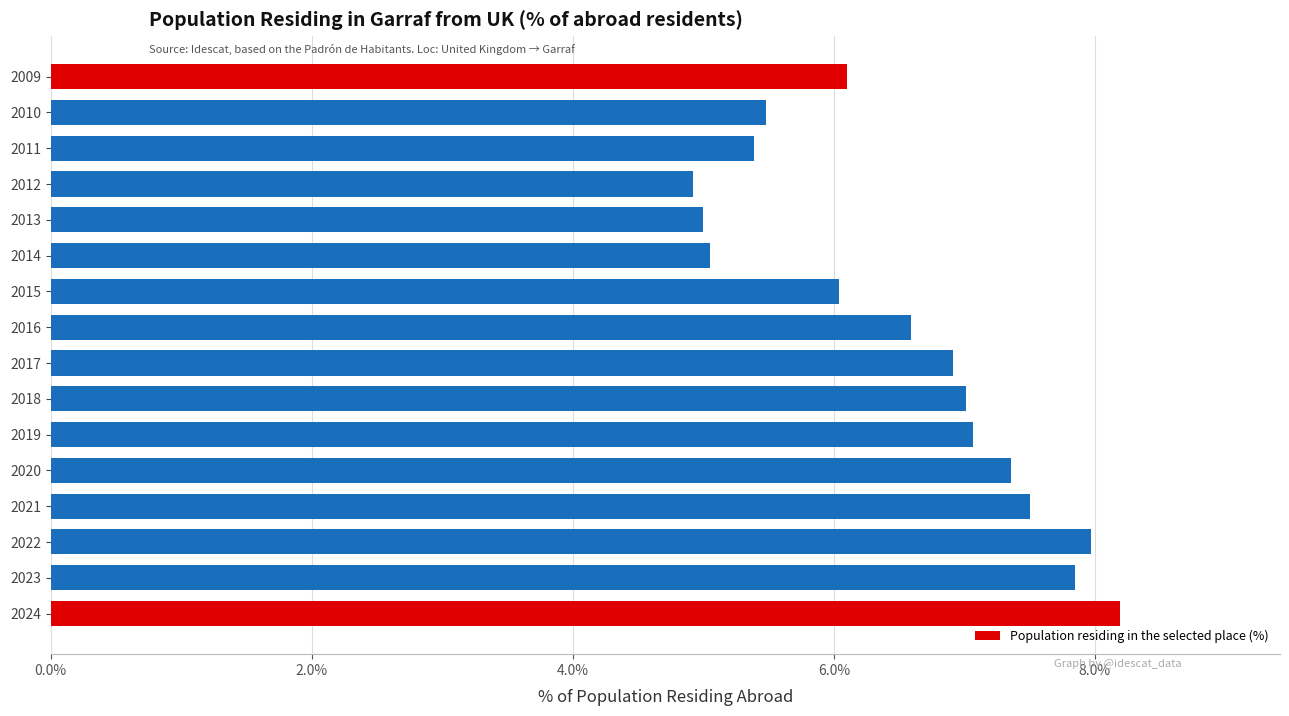

What is the sum of all values?

104.4